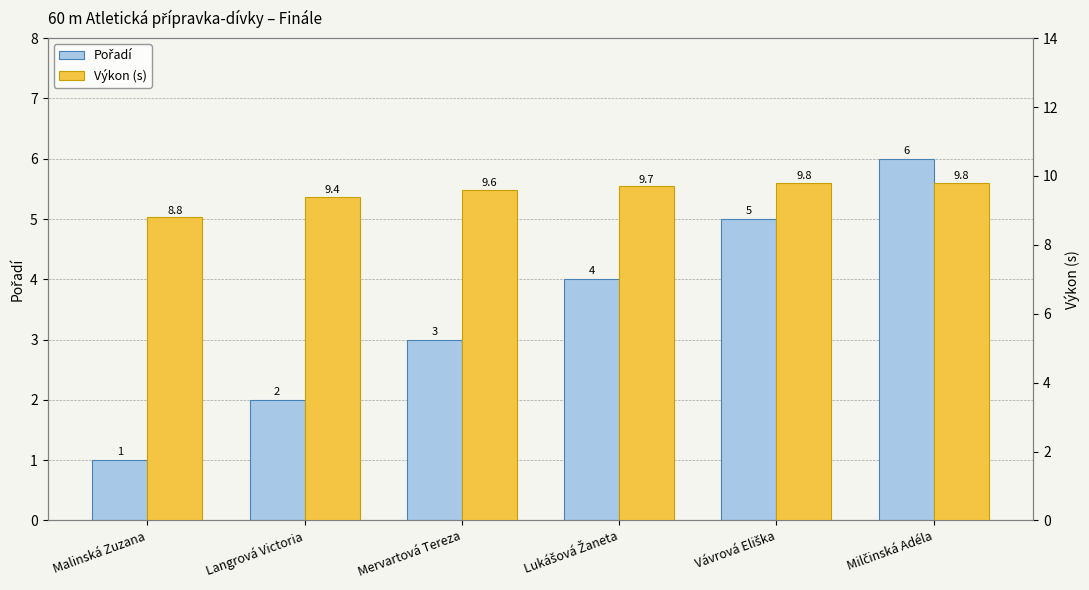

How many distinct data groups are displayed?

2